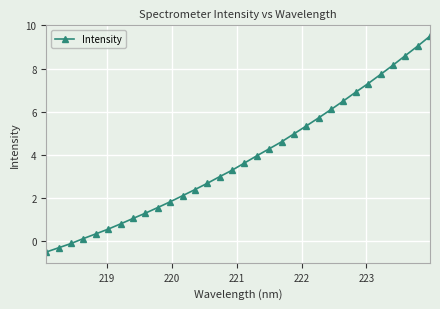

What is the maximum value shown in the chart?

9.5